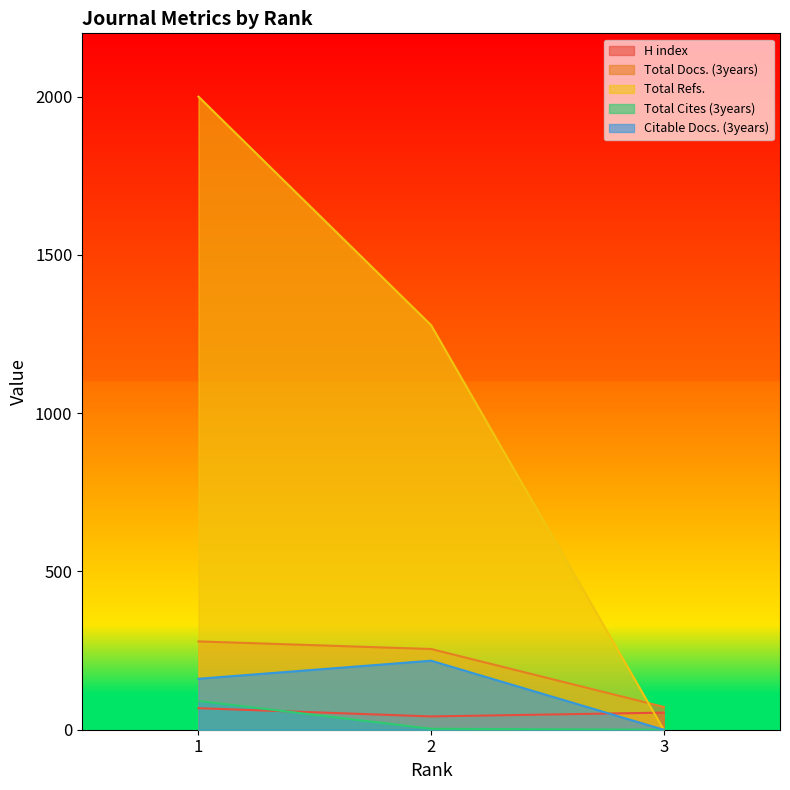

Which category has the lowest value in the Total Cites (3years) series?

3